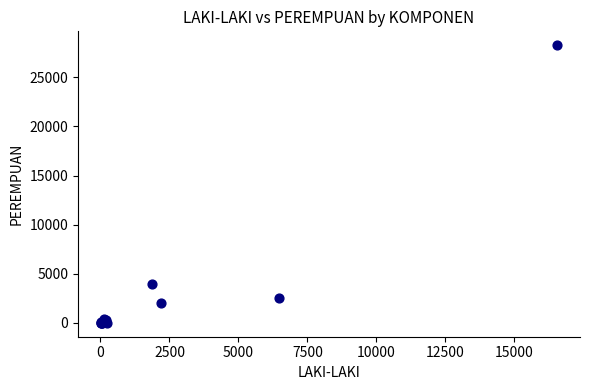

What Y value in the scatter plot is closest to 14139?

3990